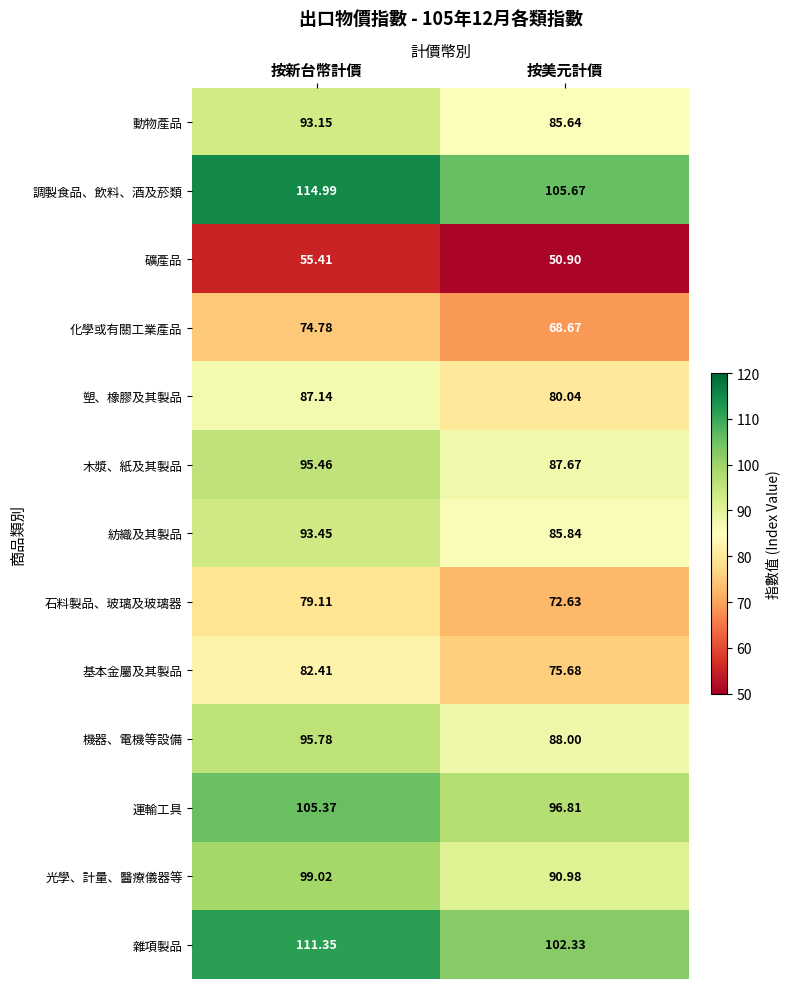

Which series has the widest spread of values?

調製食品、飲料、酒及菸類